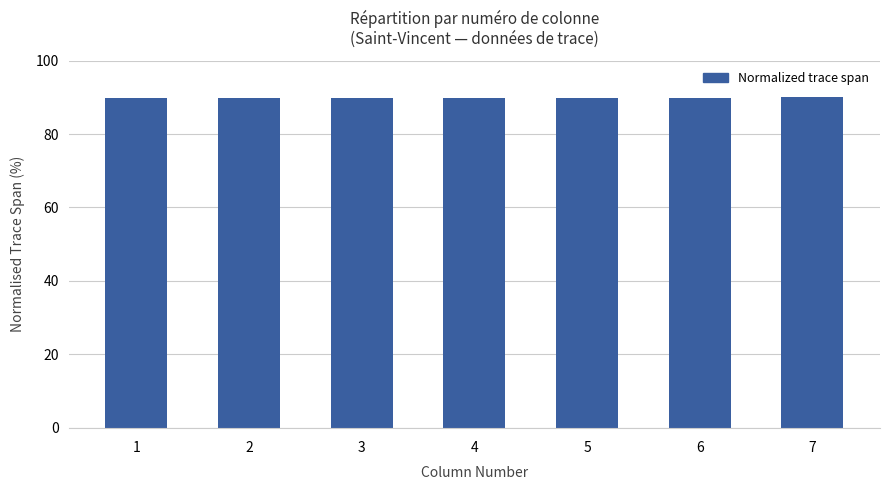

Approximately how many times larger is the value at 6 compared to 3?

1.0